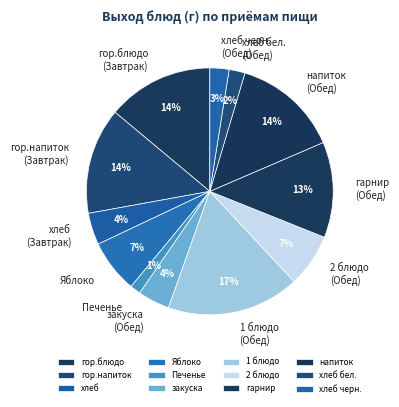

Do закуска and гор.напиток together represent more than half of the pie?

No